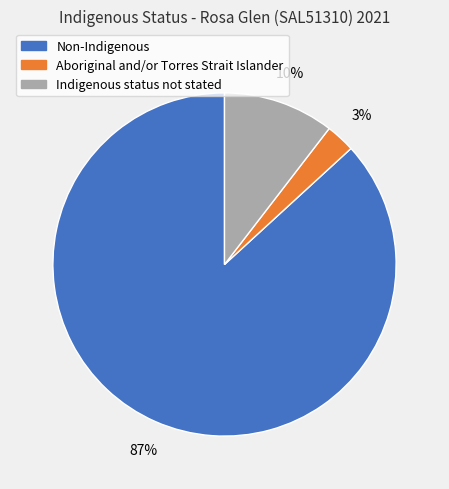

To the nearest percent, what is the difference between the largest and smallest slice percentages?

84%